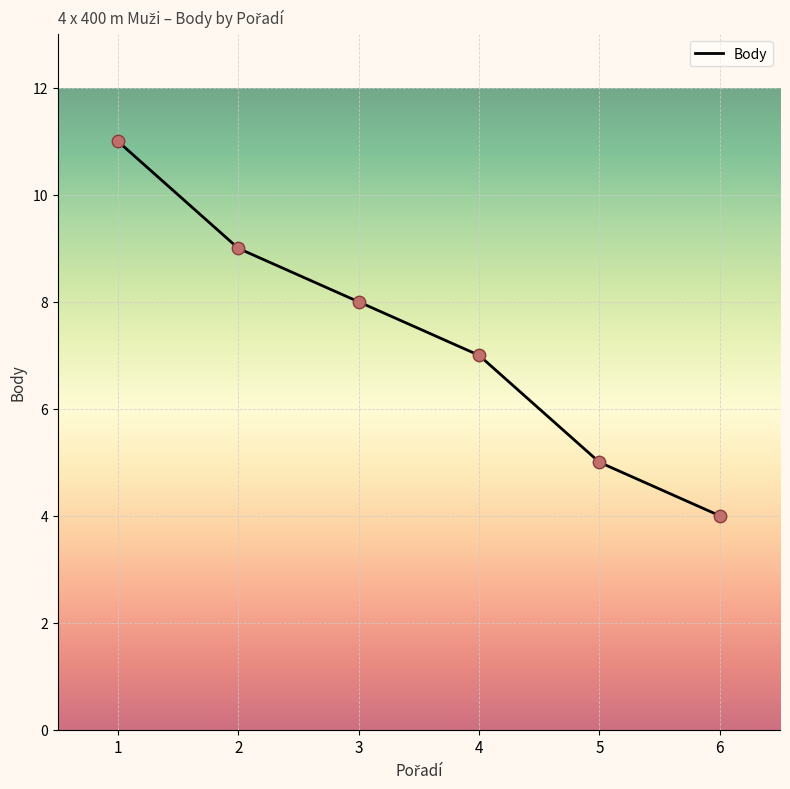

Approximately how many times larger is the value at 5 compared to 6?

1.2